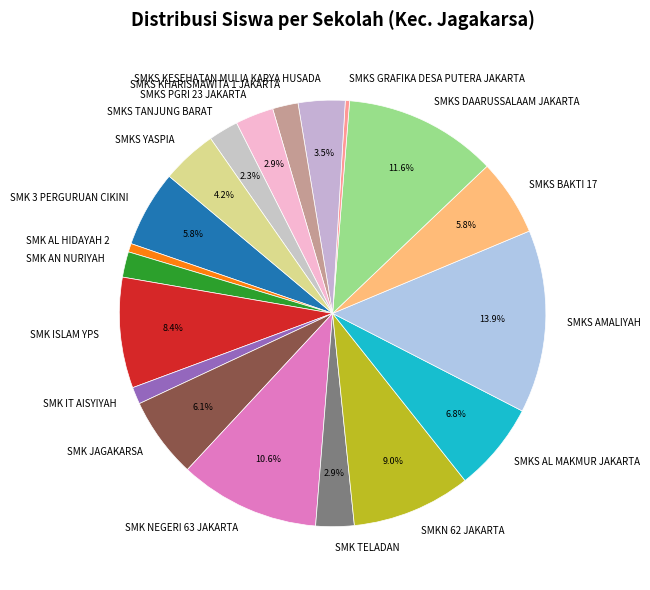

Which slice is the largest?

SMKS AMALIYAH